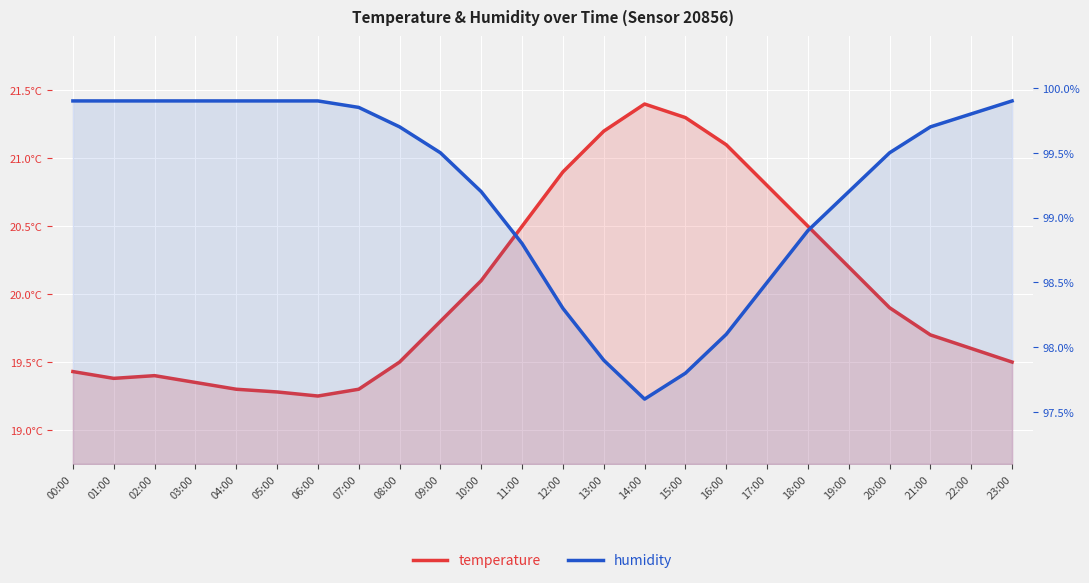

In temperature, how many points are higher than both neighbors (excluding endpoints)?

2